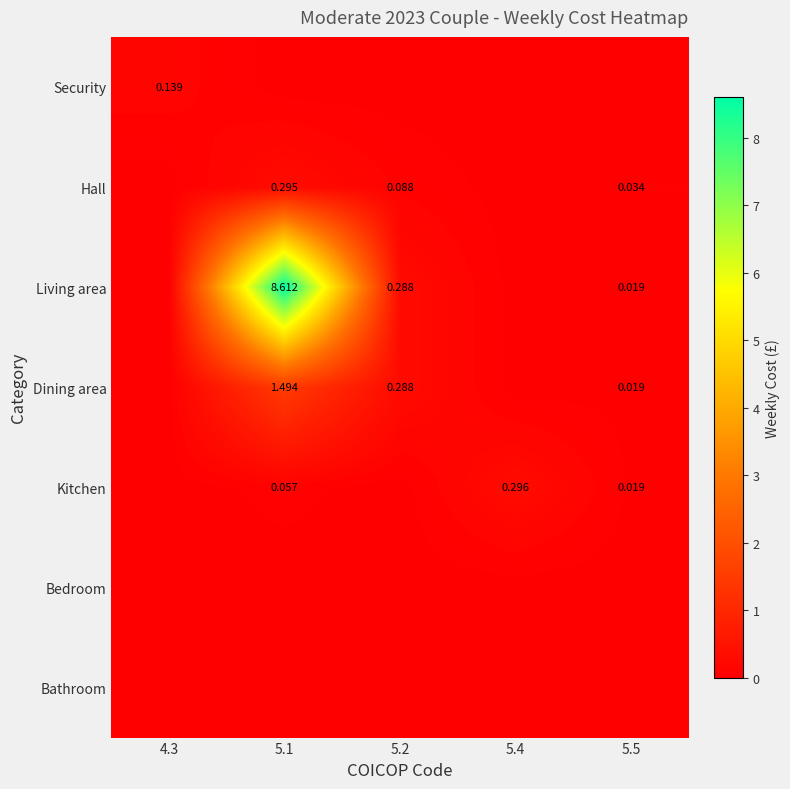

Is the value of Living area at 5.1 greater than the value of Dining area at 5.1?

Yes